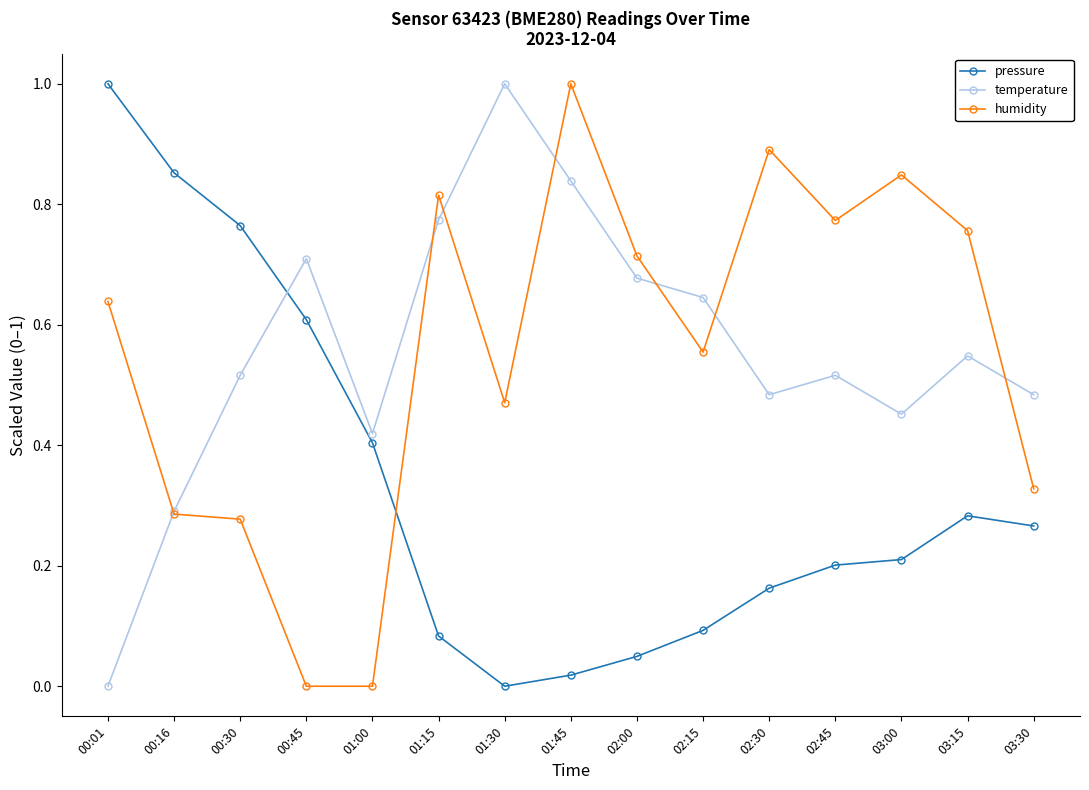

At which category does temperature reach its first local valley?

01:00